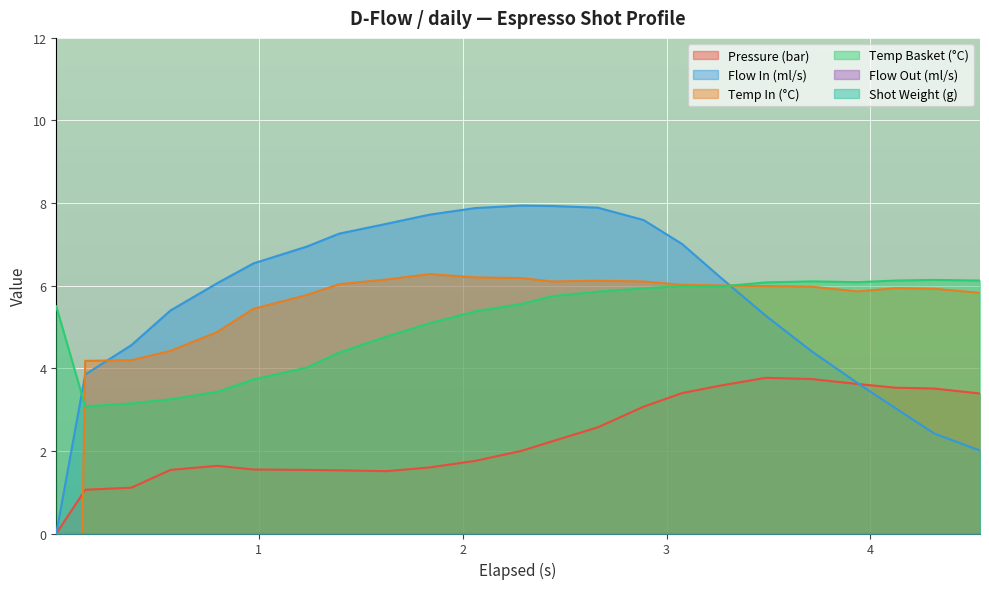

Which series ends up on top after the final intersection of water_temperature_basket and flow_in?

water_temperature_basket